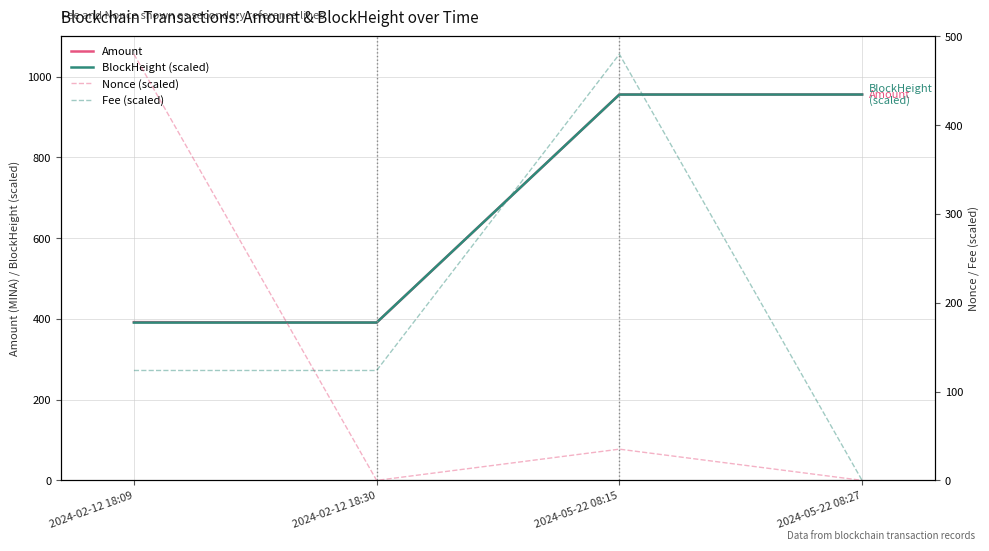

Reading left to right, transcribe all the data shown in this chart.

Amount: 2024-02-12 18:09=392.1	2024-02-12 18:30=391.0	2024-05-22 08:15=956.0	2024-05-22 08:27=956.0
BlockHeight (scaled): 2024-02-12 18:09=391.0	2024-02-12 18:30=391.1	2024-05-22 08:15=955.9	2024-05-22 08:27=956.0
Nonce (scaled): 2024-02-12 18:09=480.0	2024-02-12 18:30=0.0	2024-05-22 08:15=35.2	2024-05-22 08:27=0.0
Fee (scaled): 2024-02-12 18:09=123.8	2024-02-12 18:30=123.8	2024-05-22 08:15=480.0	2024-05-22 08:27=0.0